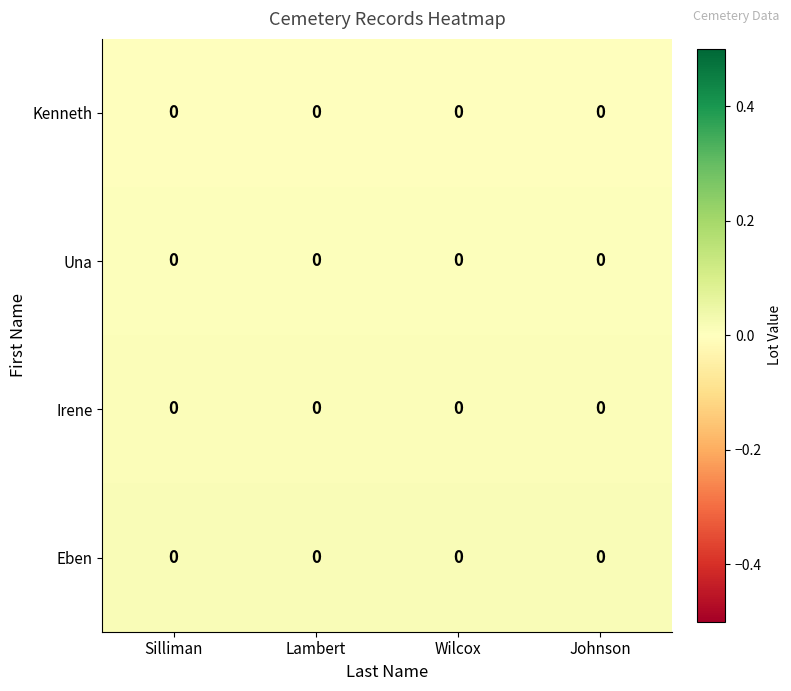

Which category has the highest value in the Irene series?

Johnson